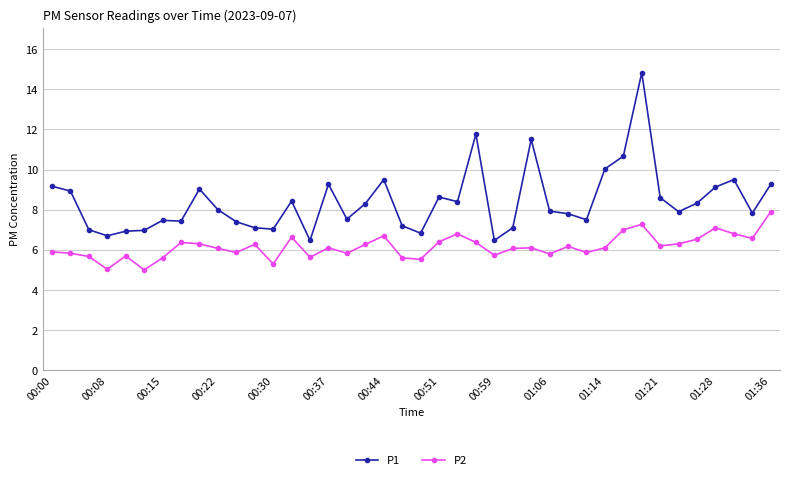

True or false: P2 has more than 1 points higher than both neighbors.

True